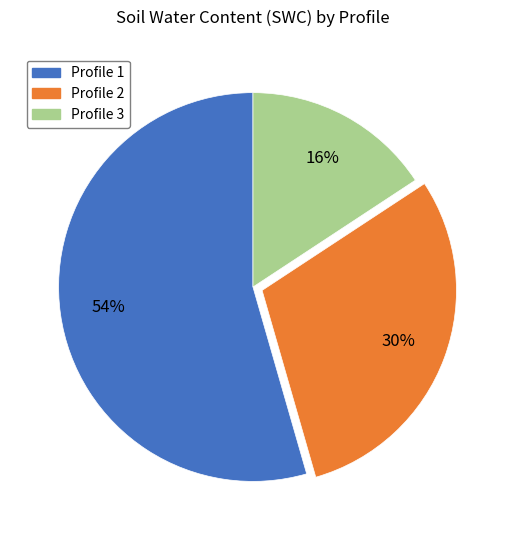

What is the largest slice in the pie chart?

Profile 1